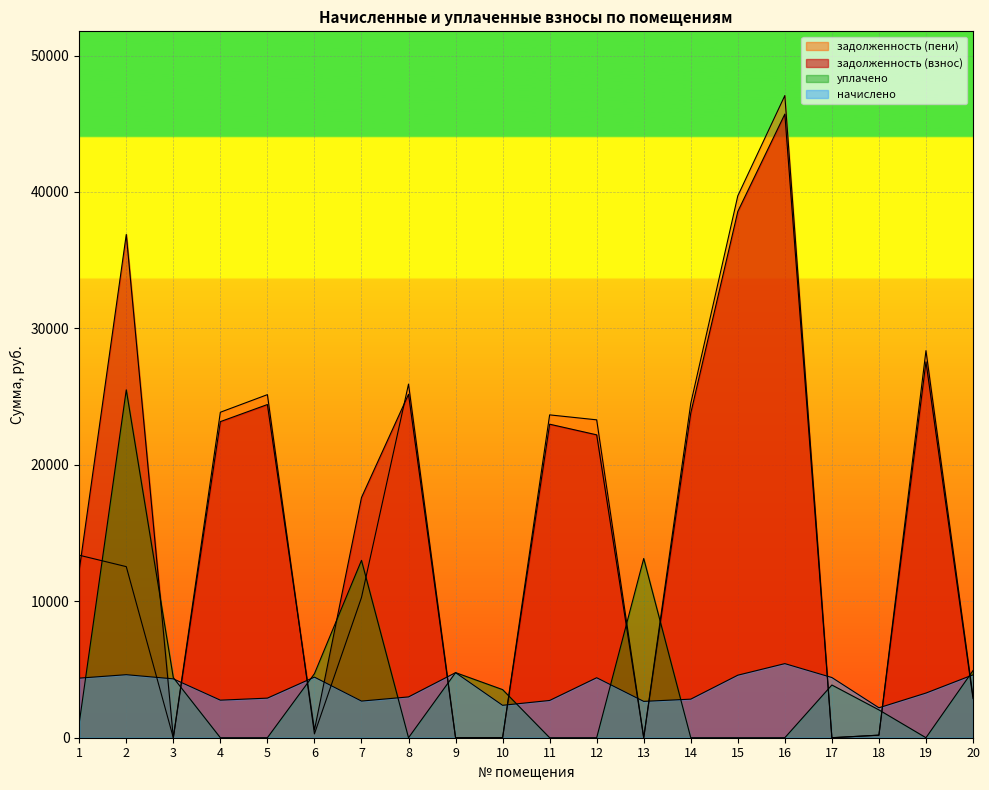

How many data points in уплачено are less than 2039?

10